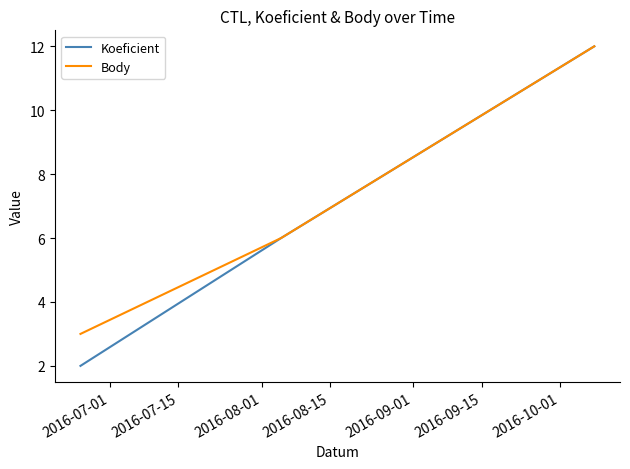

How many lines are shown in the chart?

2